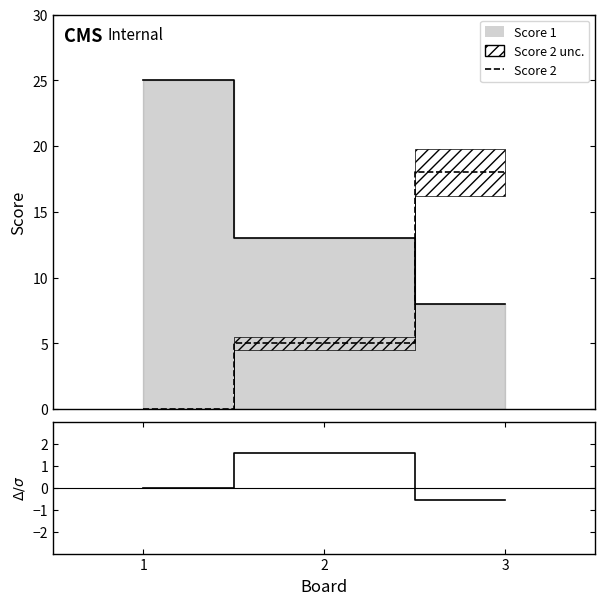

What is the average value?

0.3